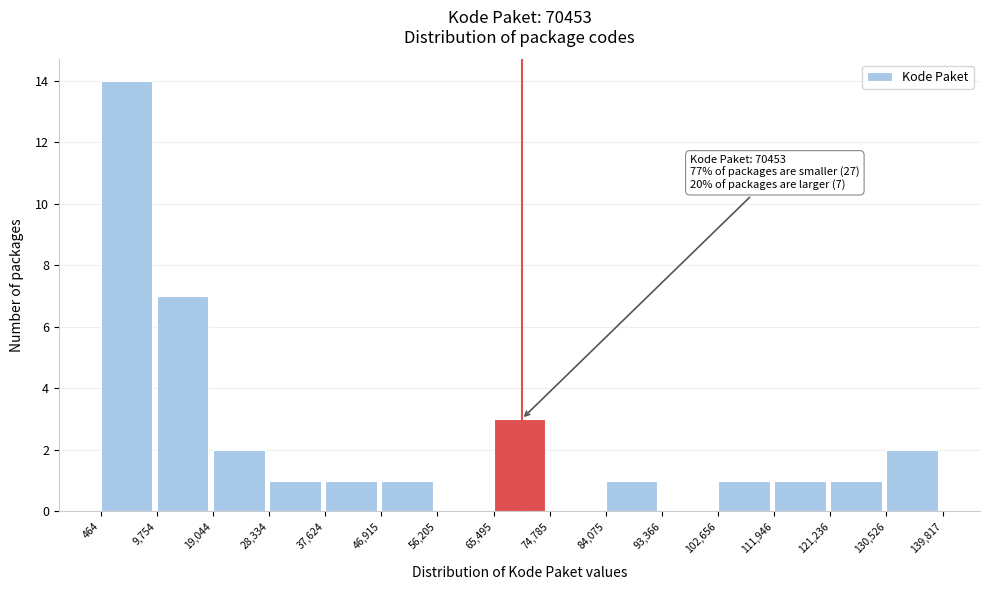

Over which range of the x-axis is the bar tallest?

464 to 9,754